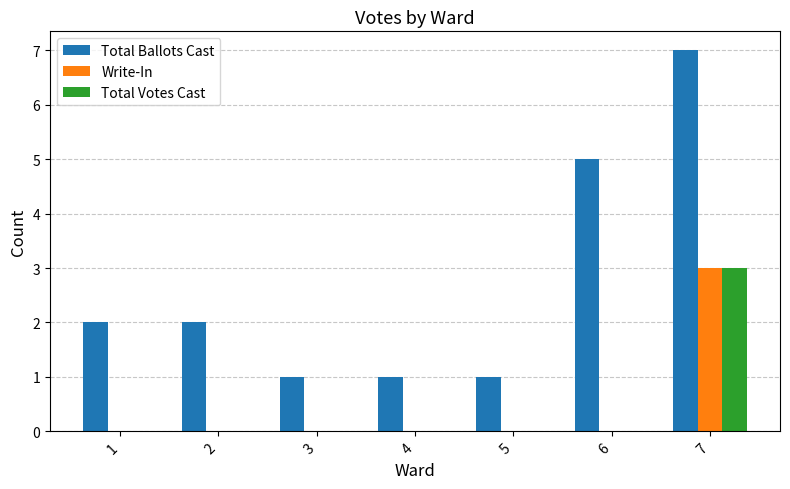

At which category is the sum across all series the highest?

7